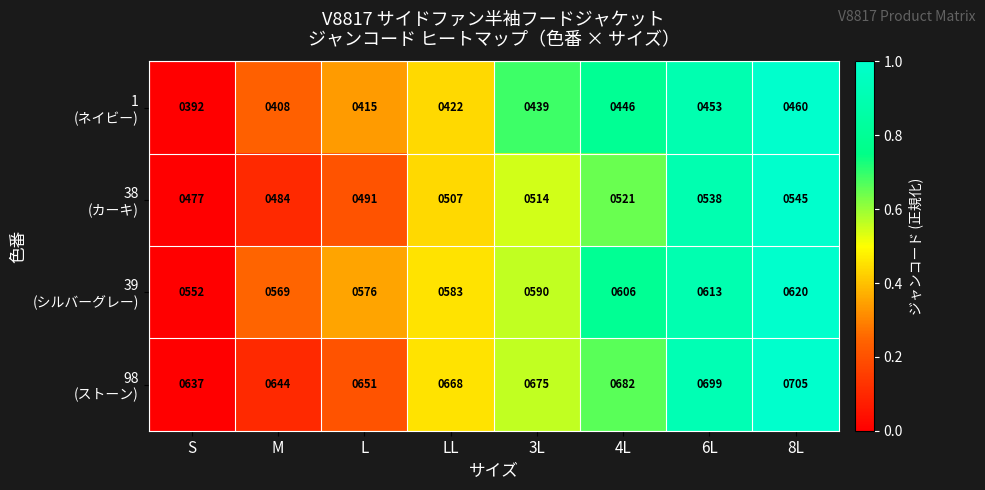

What is the maximum value shown in the chart?

705